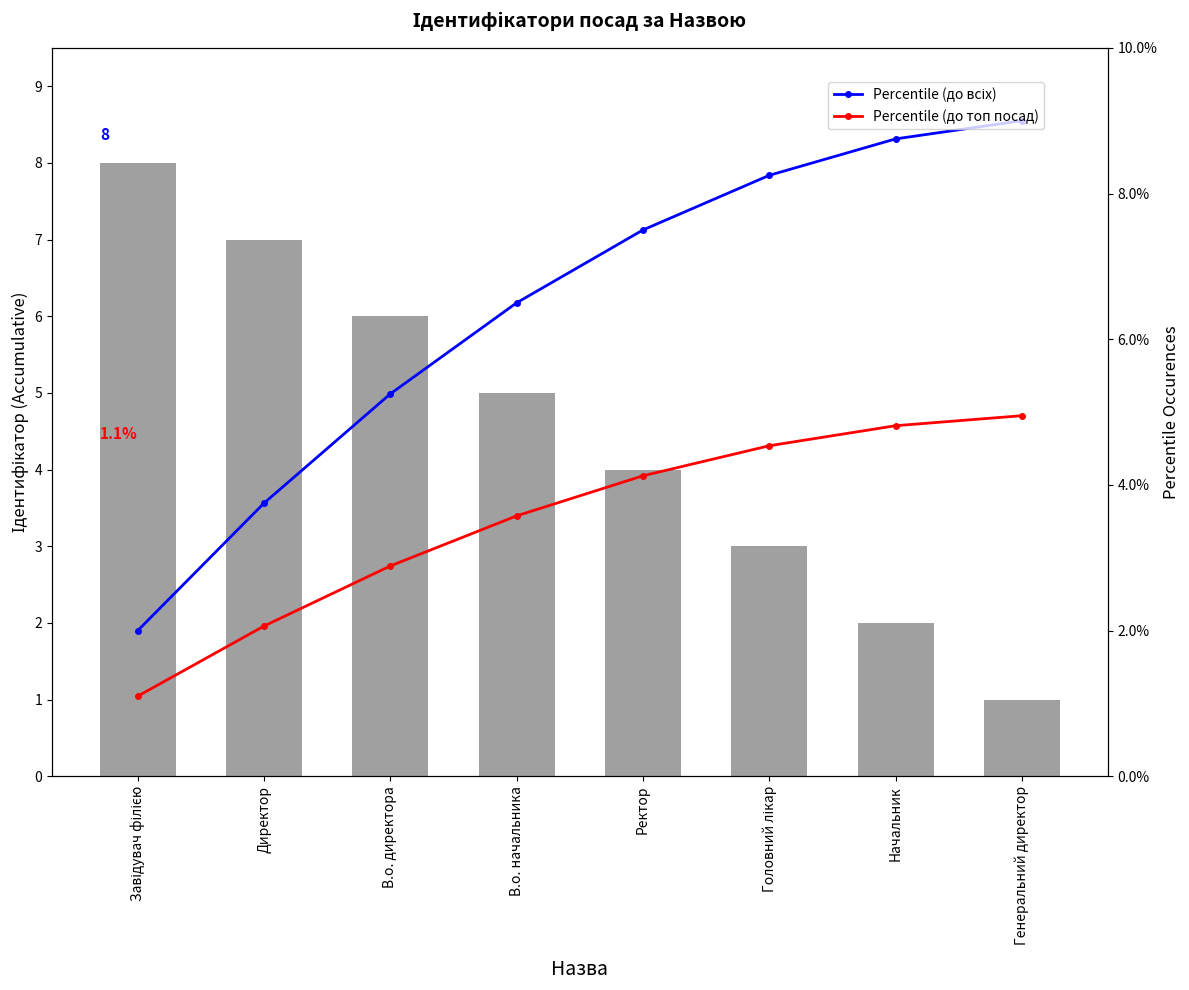

What is the sum of all Percentile (до всіх) values?

51.0